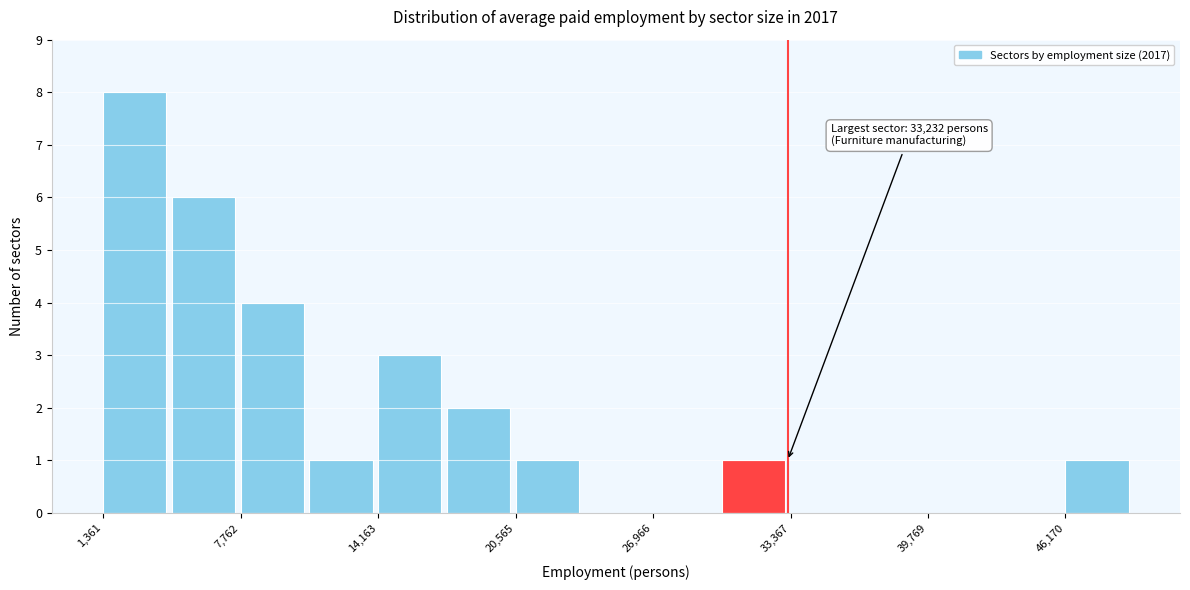

Around what value on the x-axis is the tallest bar? Give the approximate position of its centre, as read against the axis.

3000